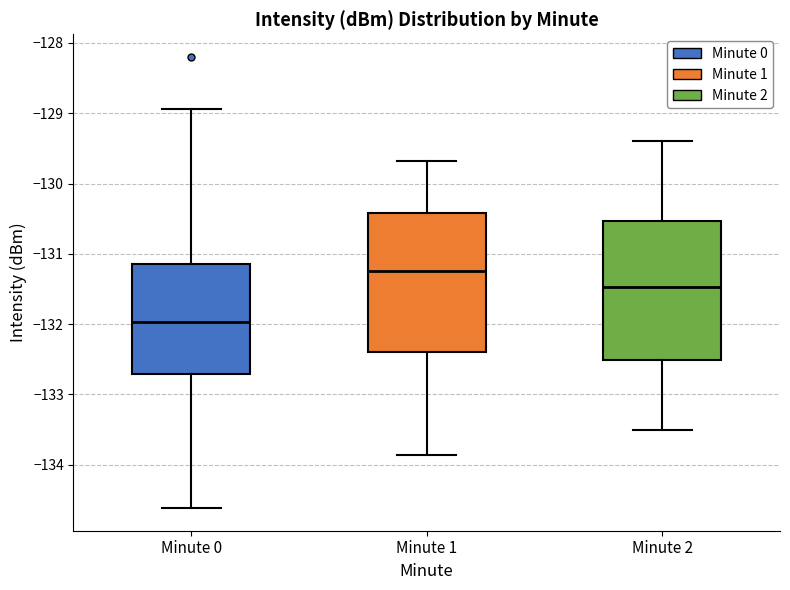

Reading left to right, transcribe this box plot: for each box, give where its median line is, the range the box spans, and where its two whiskers end, as read against the y-axis. The values are not printed on the chart, so give them approximately, as read against the axis.

Minute 0: median -132.0, box -132.7 to -131.1, whiskers -134.6 to -128.9
Minute 1: median -131.2, box -132.4 to -130.4, whiskers -133.9 to -129.7
Minute 2: median -131.5, box -132.5 to -130.5, whiskers -133.5 to -129.4